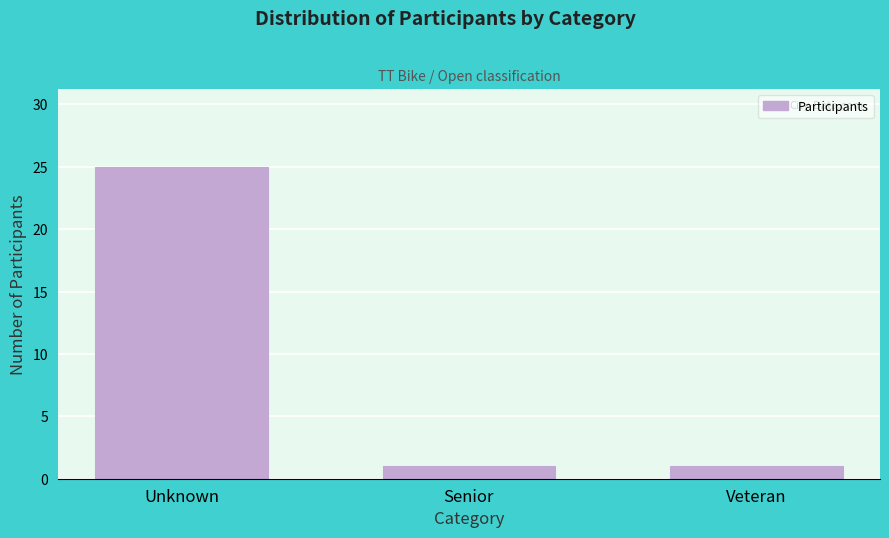

Reading left to right, what are all the values shown in this chart?

Unknown=25	Senior=1	Veteran=1